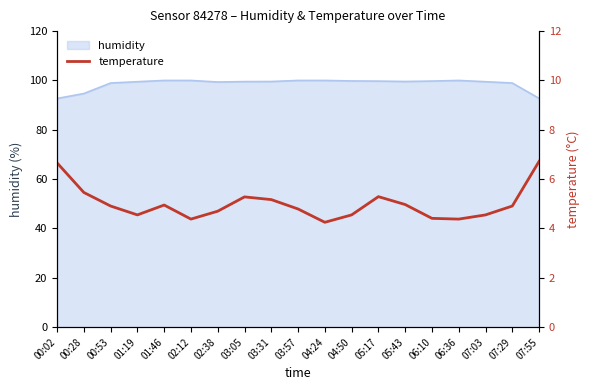

How many points are lower than both their immediate neighbors (excluding endpoints)?

4